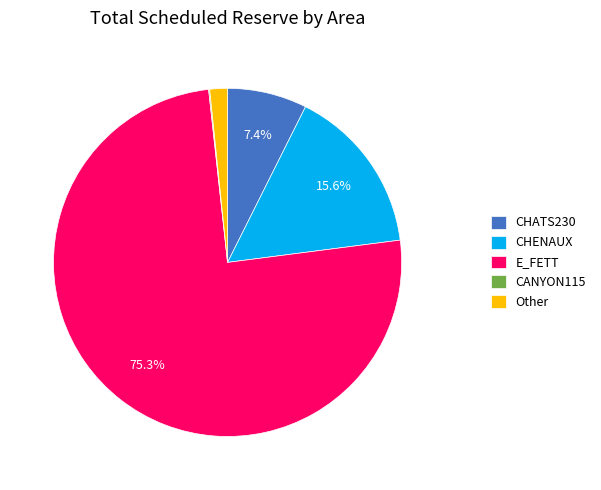

Does E_FETT account for over 50% of the chart?

Yes